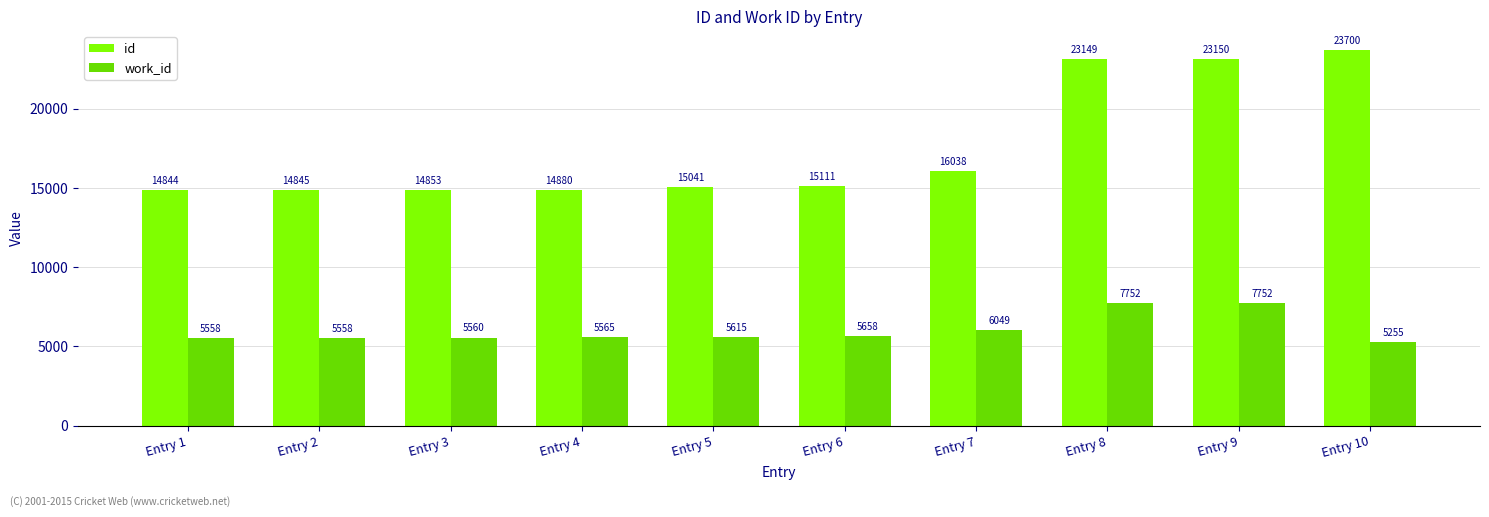

Between Entry 6 and Entry 9, which series saw the biggest shift?

id